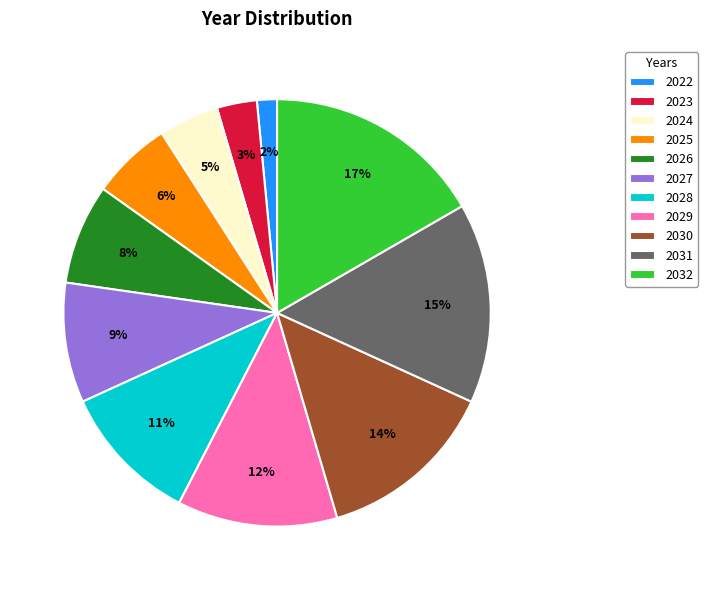

Which has a higher value, 2025 or 2029?

2029